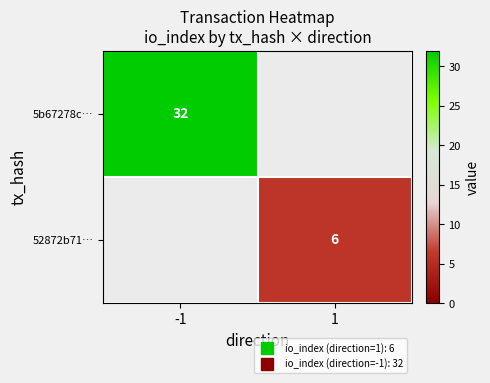

Rank the series by their maximum value, from highest to lowest.

5b67278c…, 52872b71…